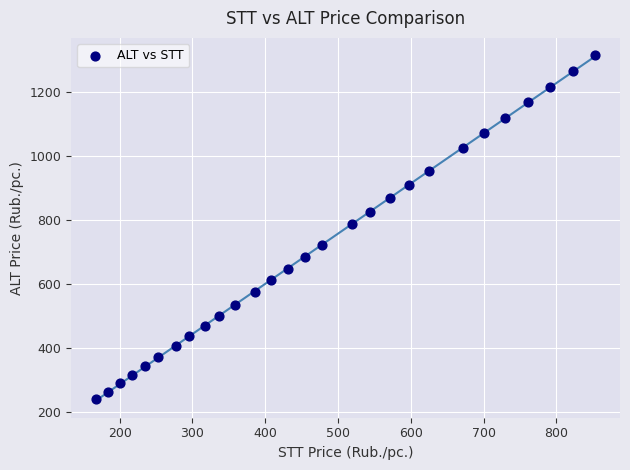

What is the range of X values (max minus min)?

685.6